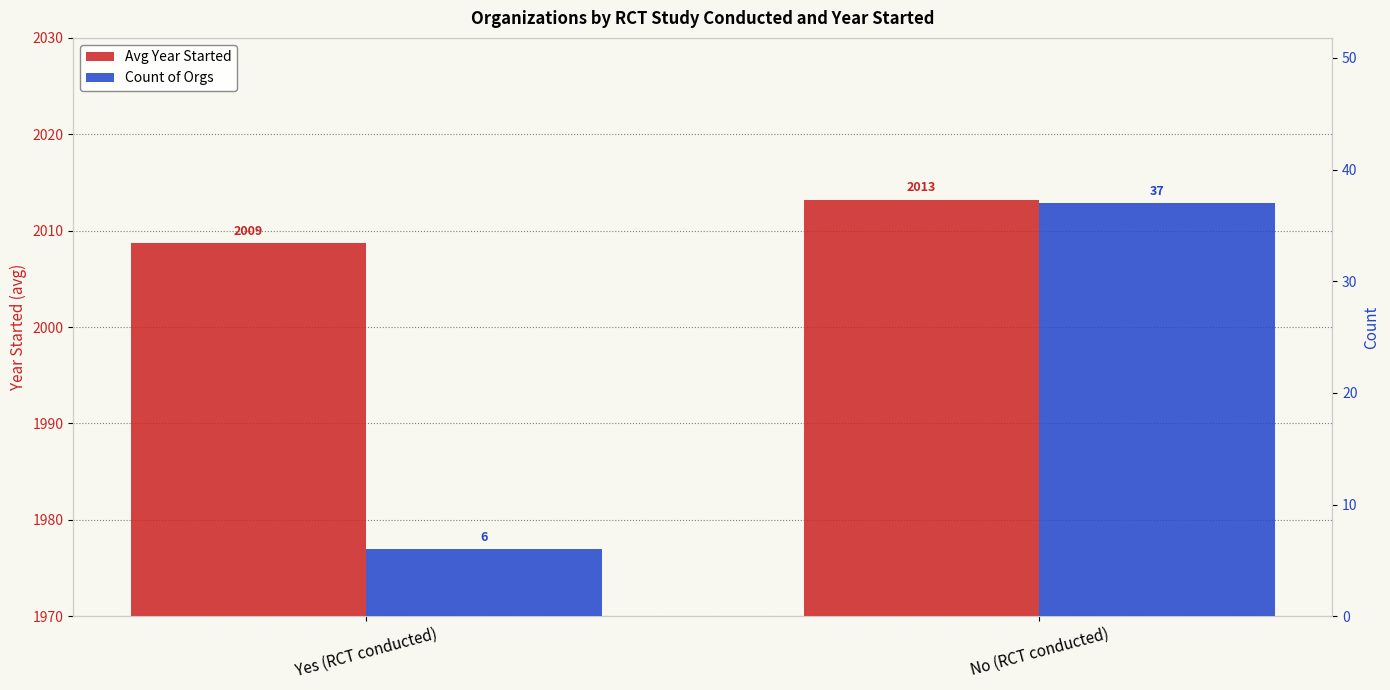

Reading right to left, extract all data points from this chart.

Avg Year Started: No (RCT conducted)=2013.2	Yes (RCT conducted)=2008.7
Count of Orgs: No (RCT conducted)=37.0	Yes (RCT conducted)=6.0